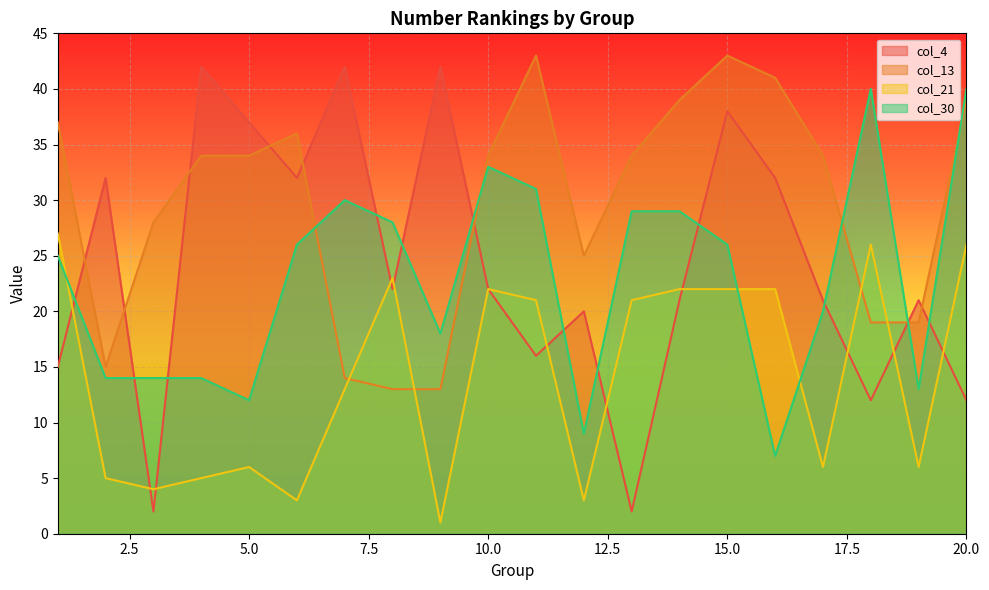

Which series has the largest total across all categories?

col_13